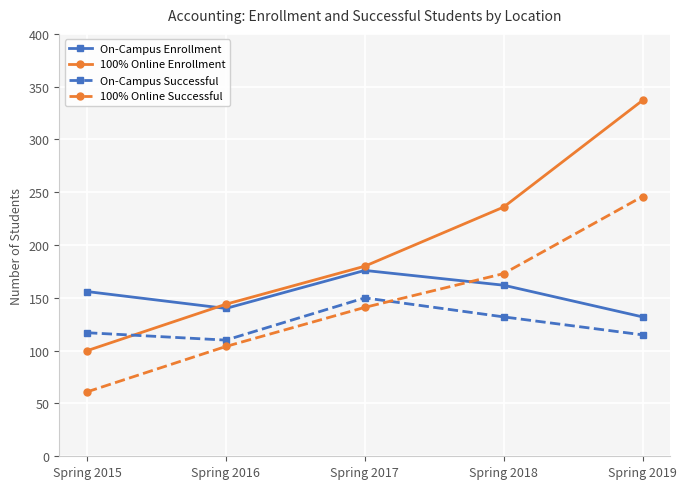

True or false: 100% Online Enrollment has more than 1 points higher than both neighbors.

False